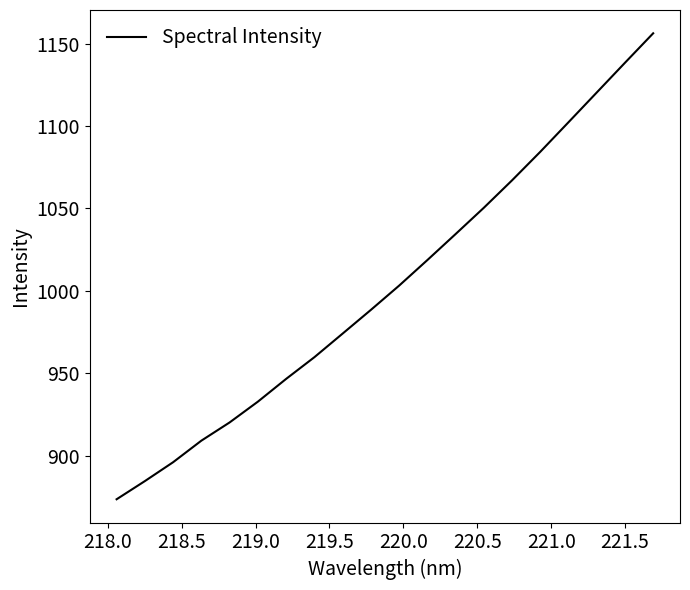

What is the difference between the maximum and minimum values?

282.9